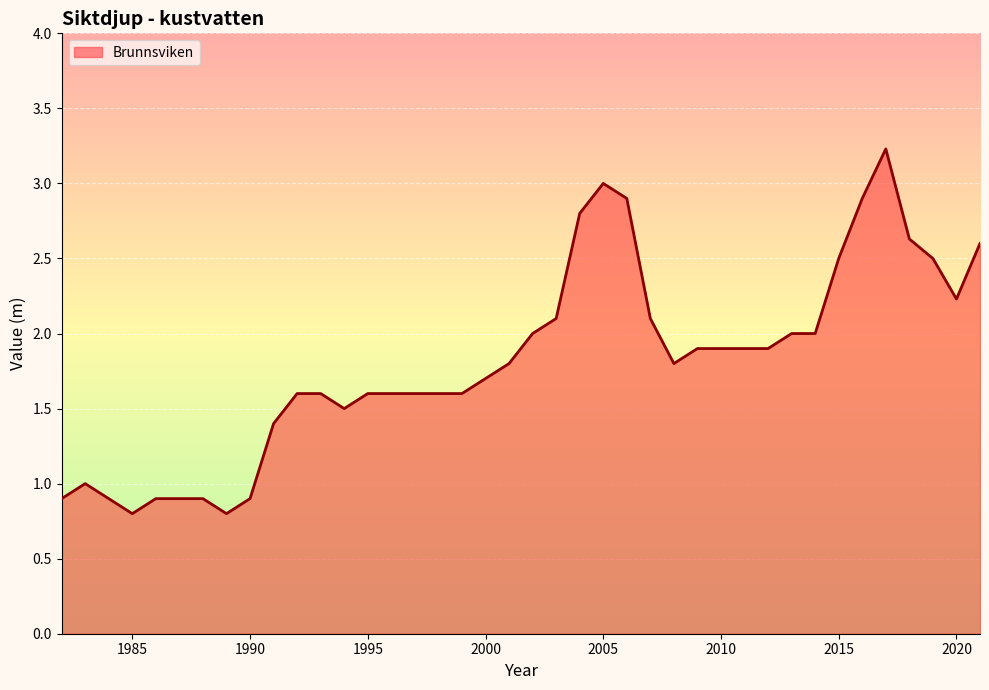

What is the greatest value displayed?

3.2